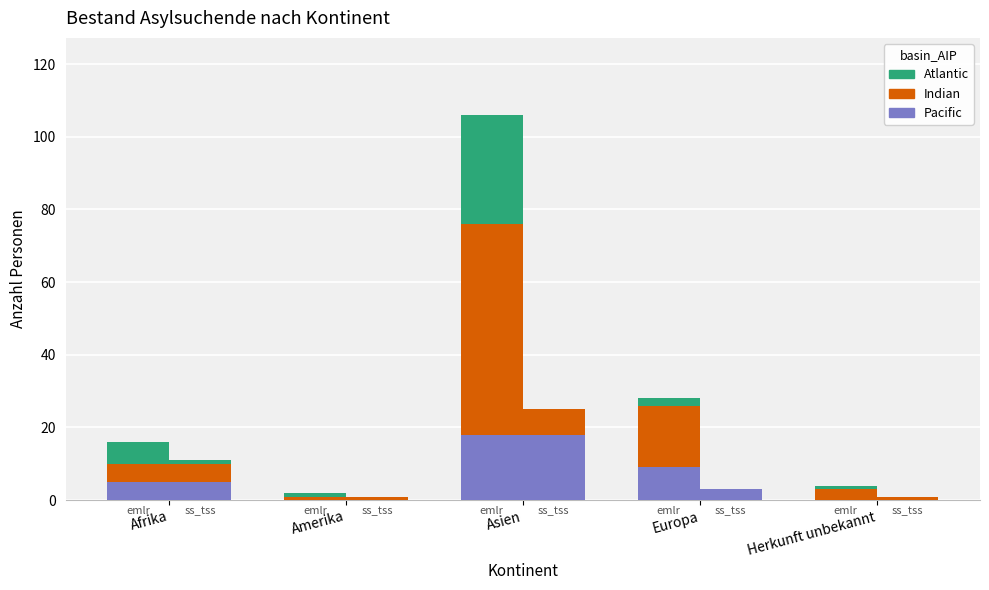

What is the highest value of the Atlantic series?

30